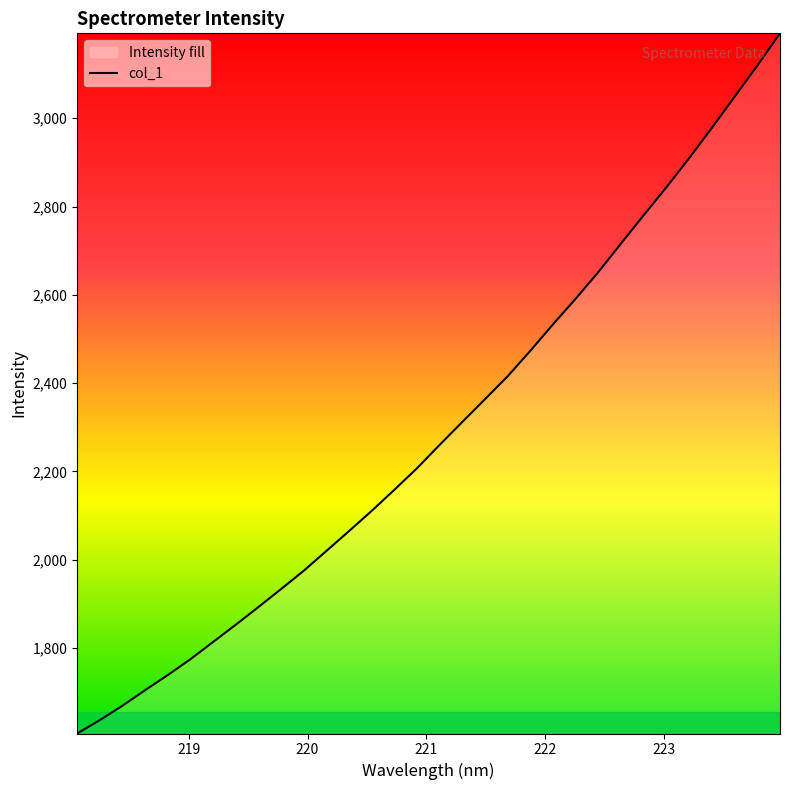

What is the difference between the second highest and minimum values?

1513.1